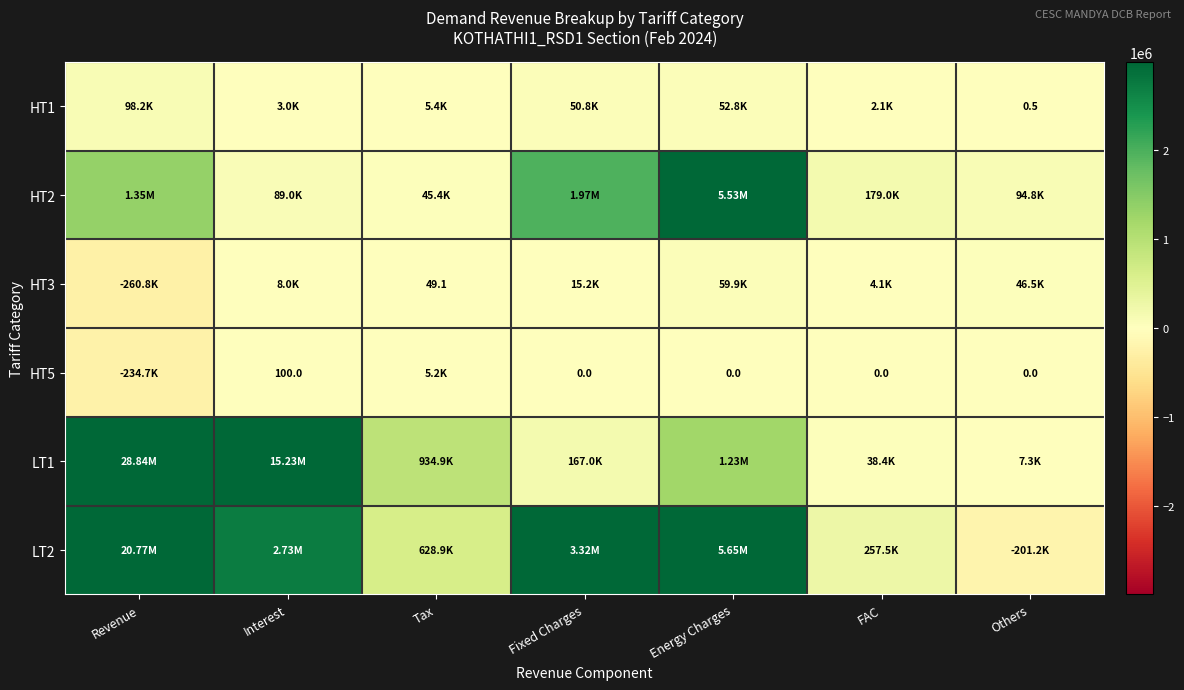

What is the spread (max minus min) of values at Tax?

934898.2